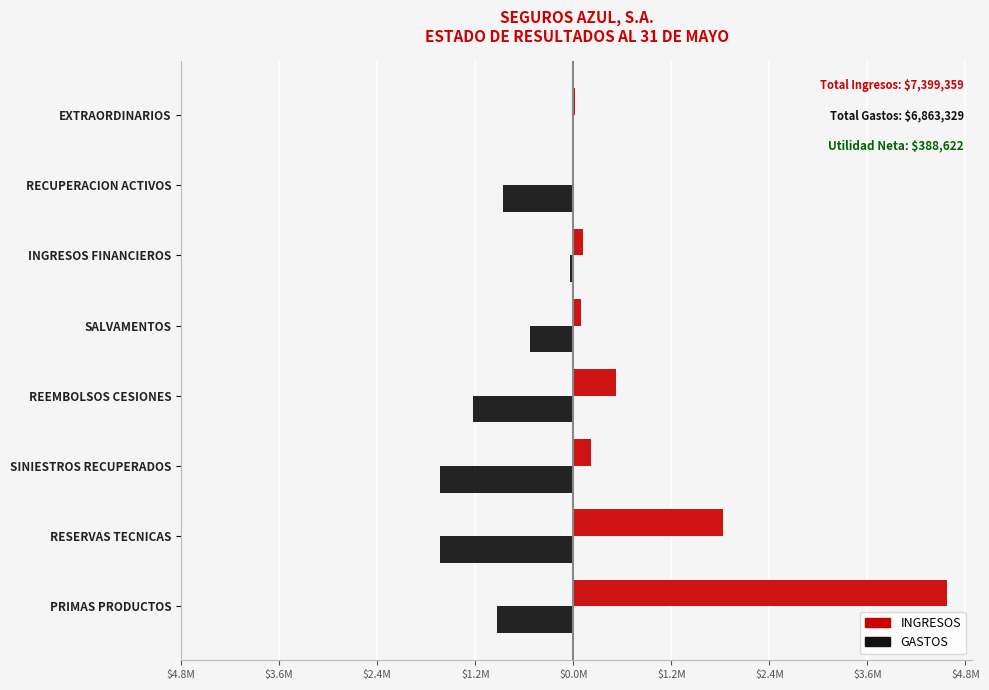

What are all the series names shown in the legend?

INGRESOS, GASTOS